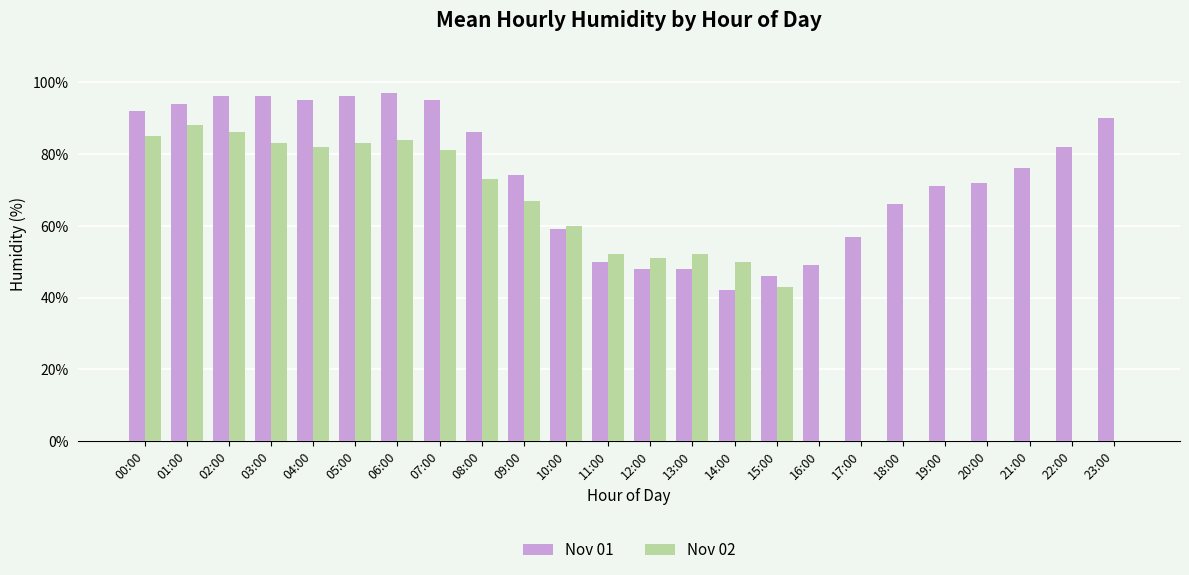

Where is Nov 01 nearest to the value 69?

19:00